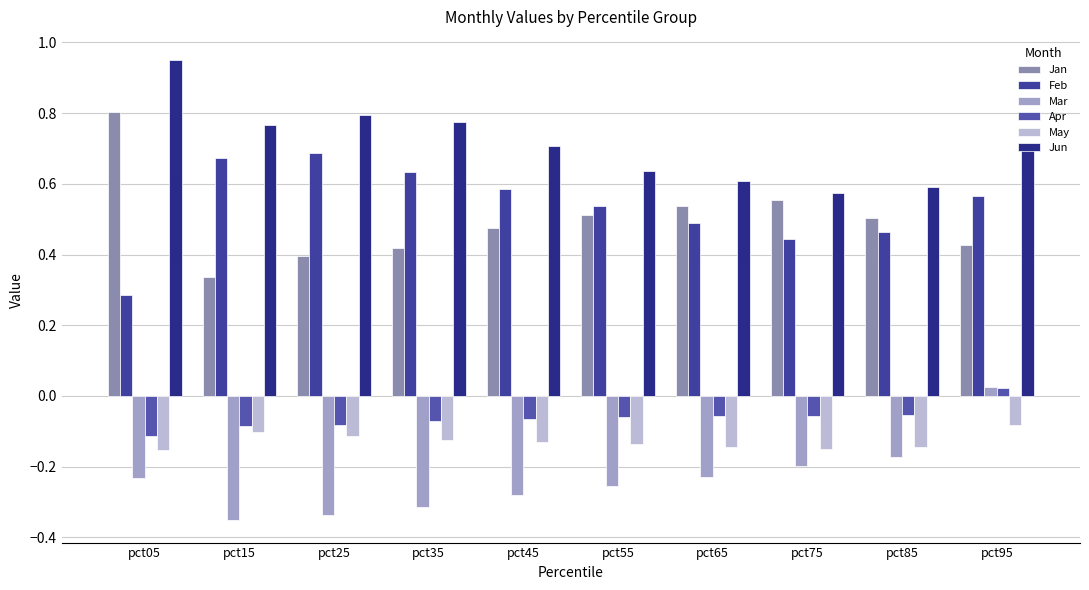

At which label does Jun reach its minimum?

pct75